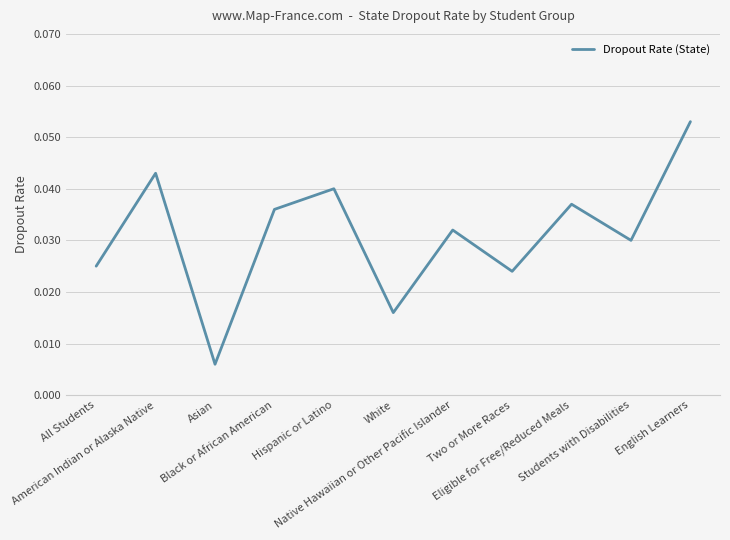

Does the chart have visible grid lines?

Yes